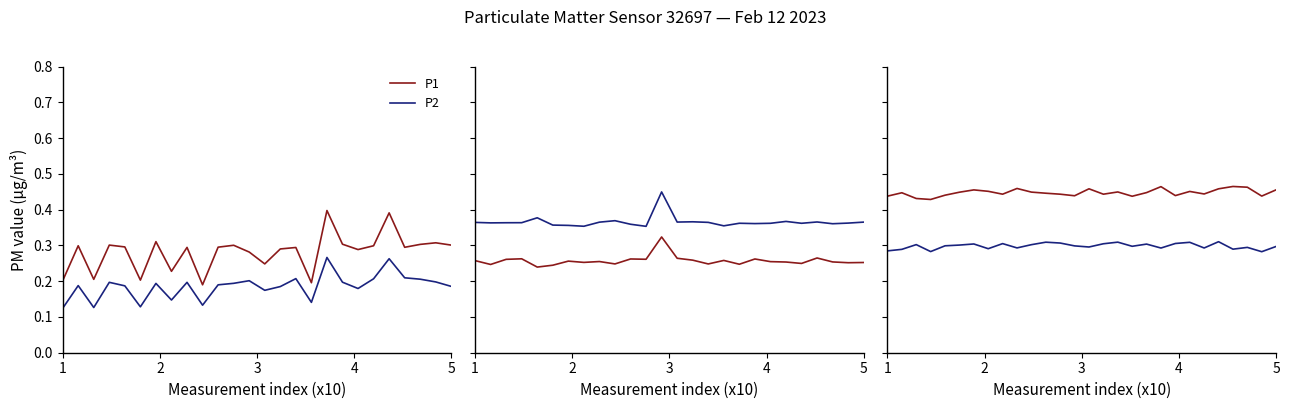

Which series has the largest total across all categories?

P1